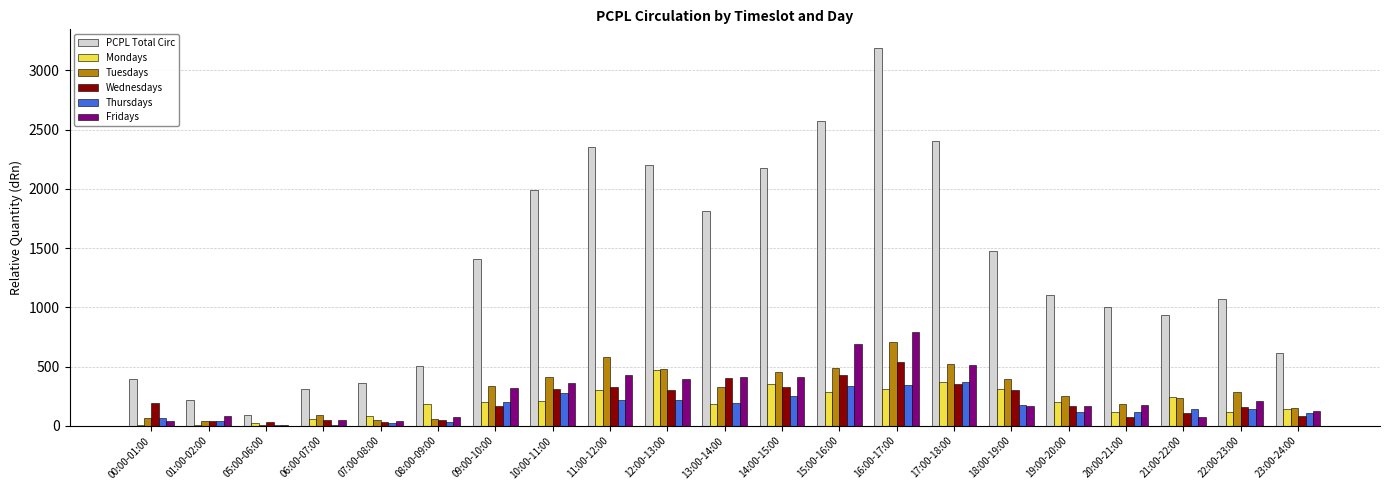

What is the sum of the PCPL Total Circ values at 07:00-08:00 and 11:00-12:00?

2713